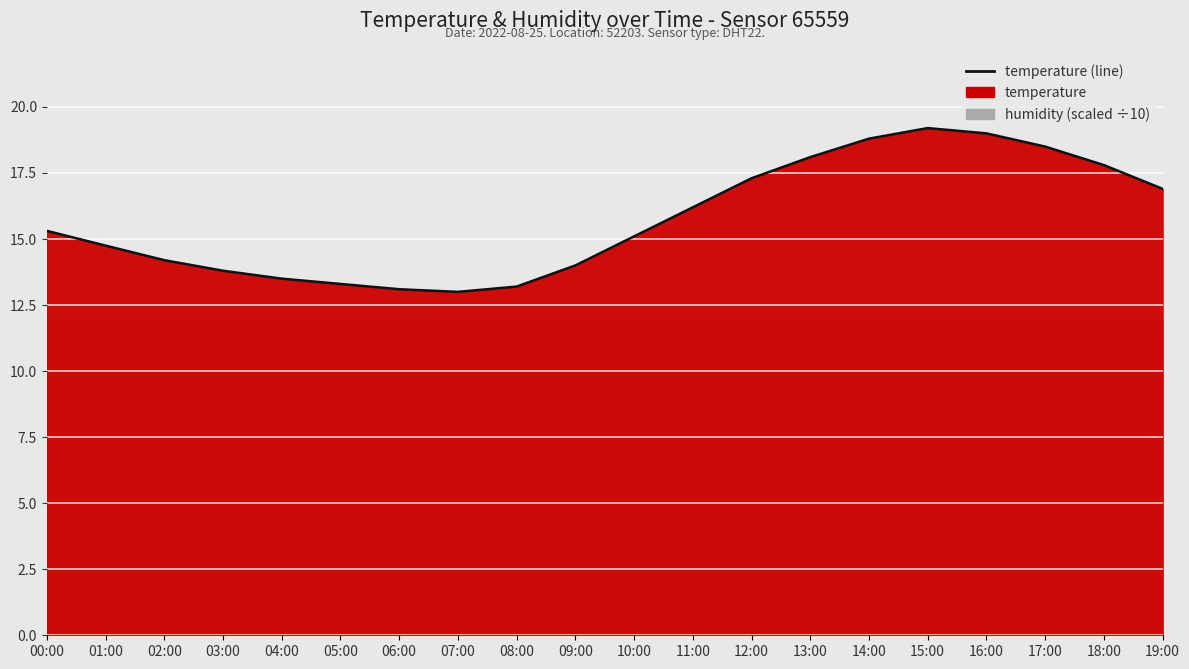

True or false: the data has more than 0 interior local peaks.

True